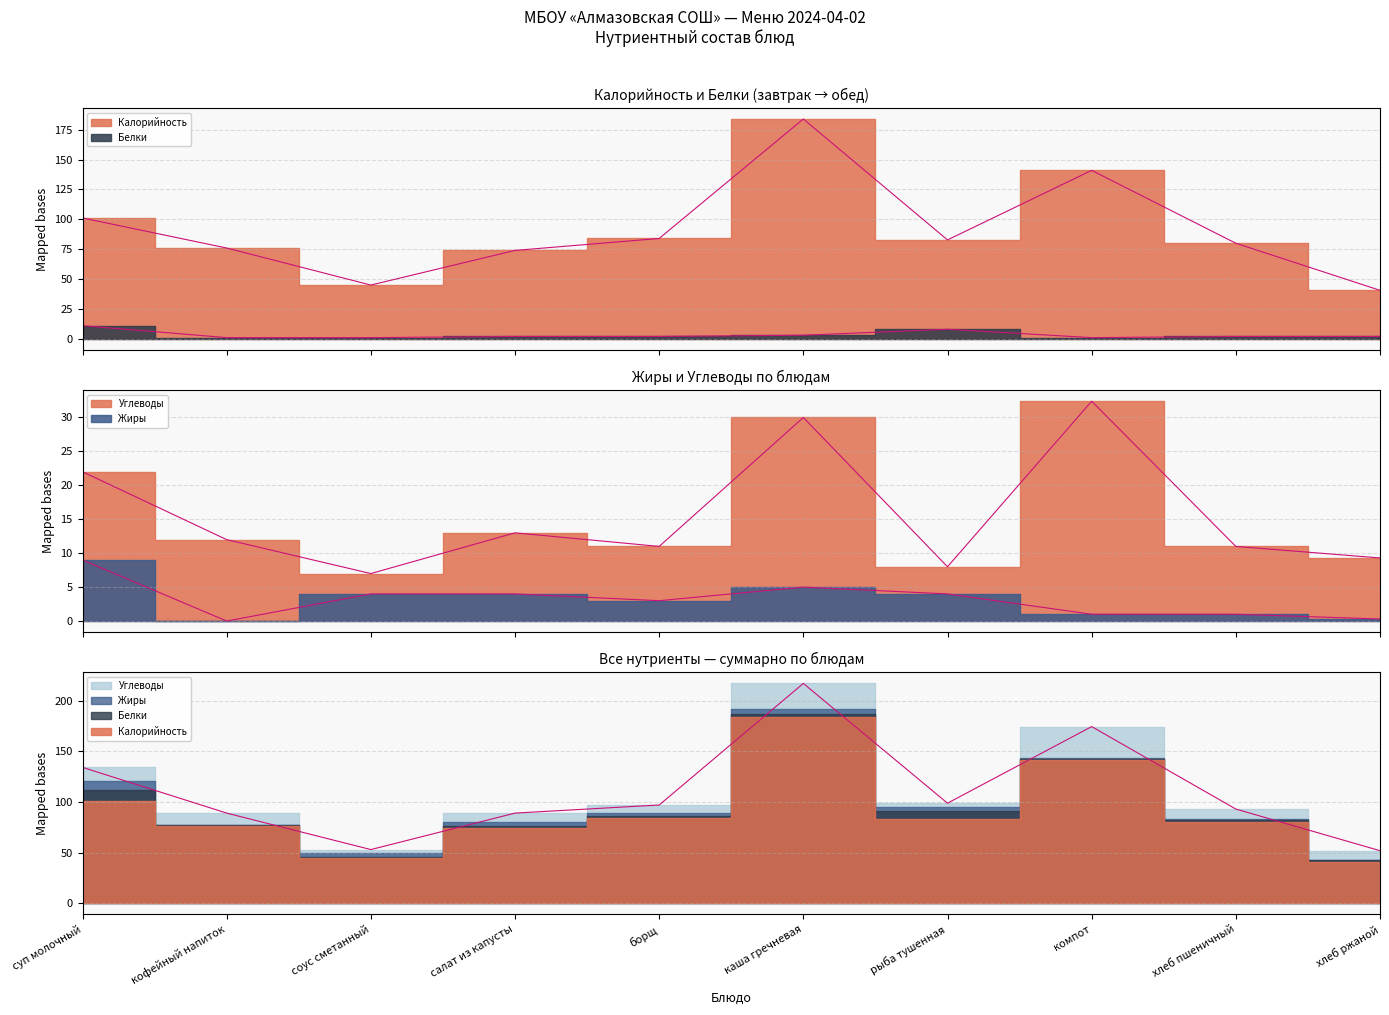

The Жиры series shows 0.0 at кофейный напиток. True or false?

True